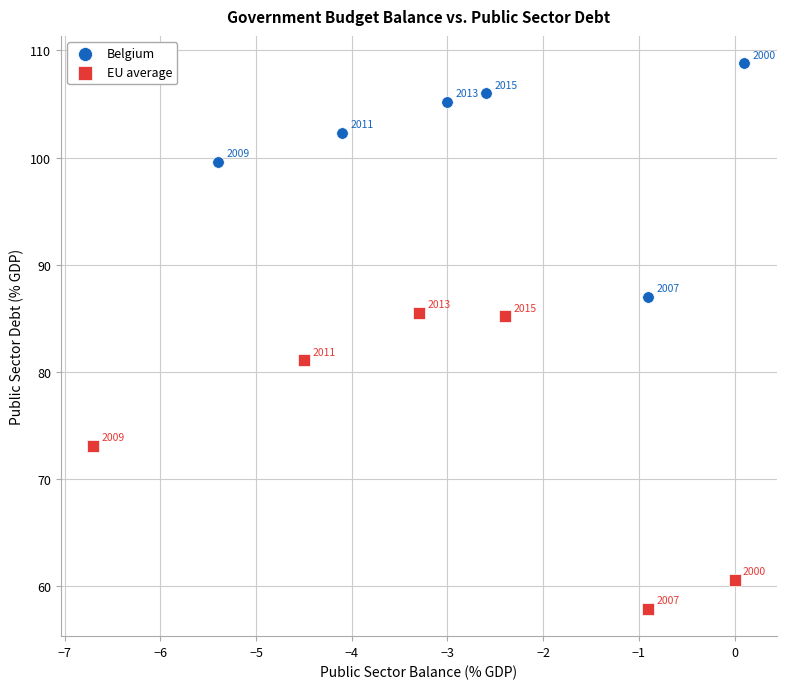

Which series reaches the maximum Y coordinate?

Belgium